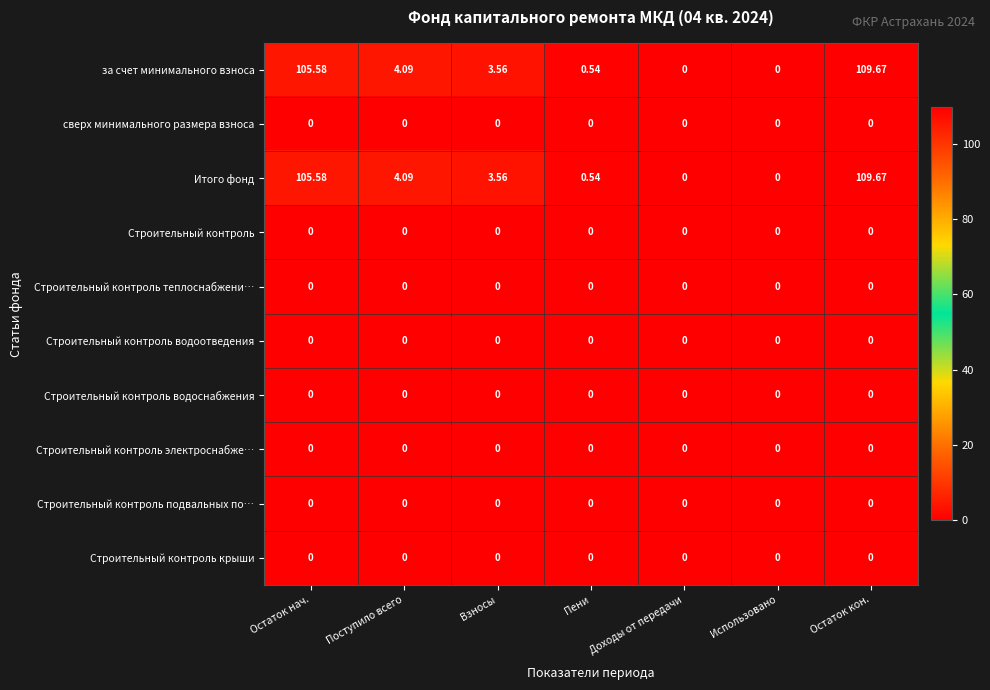

At which category is the sum across all series the highest?

Остаток кон.